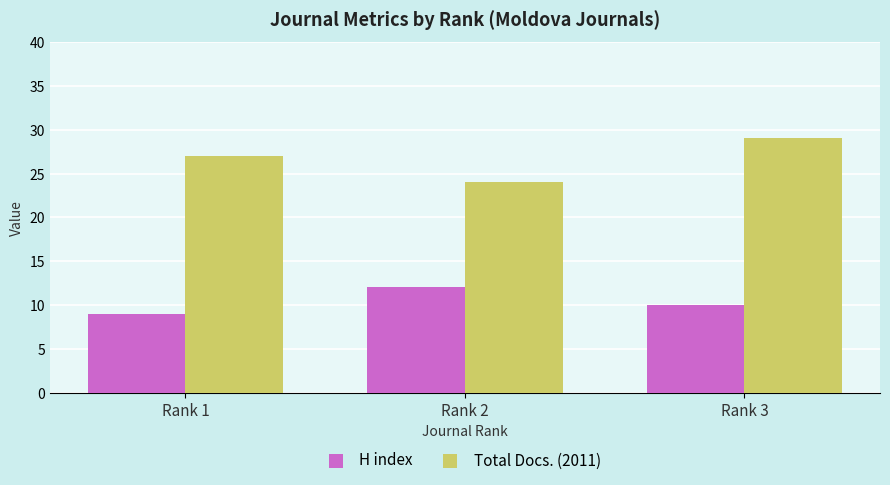

Rank the categories by H index value from lowest to highest.

Rank 1, Rank 3, Rank 2